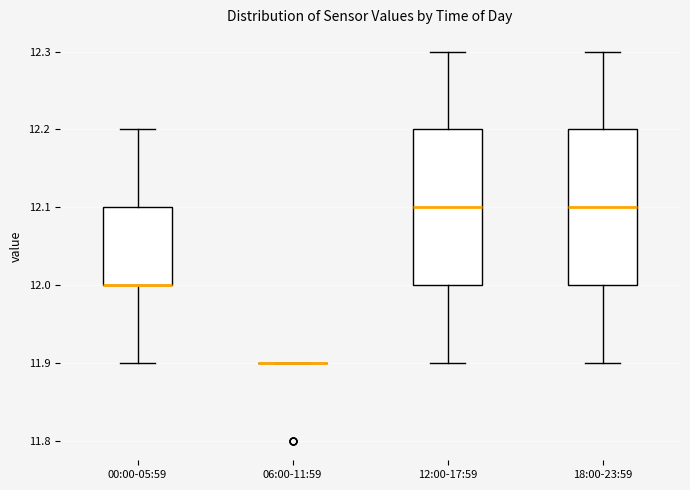

Reading left to right, transcribe this box plot: for each box, give where its median line is, the range the box spans, and where its two whiskers end, as read against the y-axis. The values are not printed on the chart, so give them approximately, as read against the axis.

00:00-05:59: median 12.0 (drawn on the box's lower edge), box 12.0 to 12.1, whiskers 11.9 to 12.2
06:00-11:59: box collapsed to a line at 11.9, whiskers 11.9 to 11.9
12:00-17:59: median 12.1, box 12.0 to 12.2, whiskers 11.9 to 12.3
18:00-23:59: median 12.1, box 12.0 to 12.2, whiskers 11.9 to 12.3